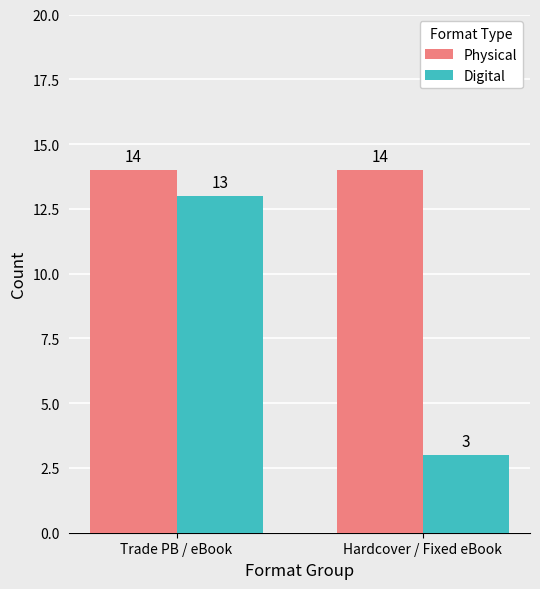

Rank the series by their average value, from lowest to highest.

Digital, Physical